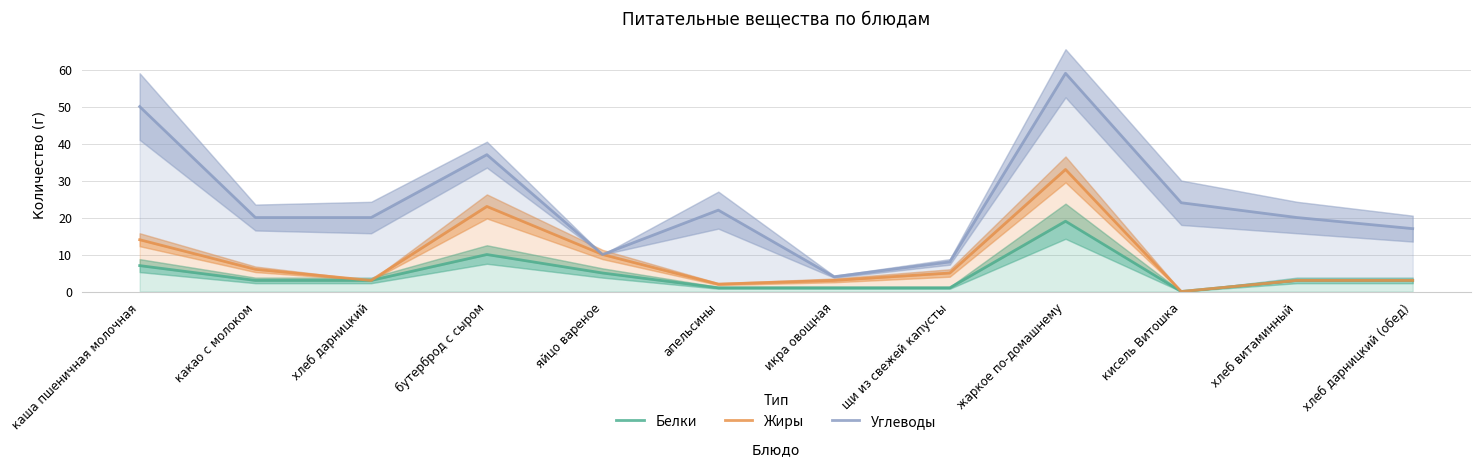

Rank the series by their maximum value, from highest to lowest.

Углеводы, Жиры, Белки